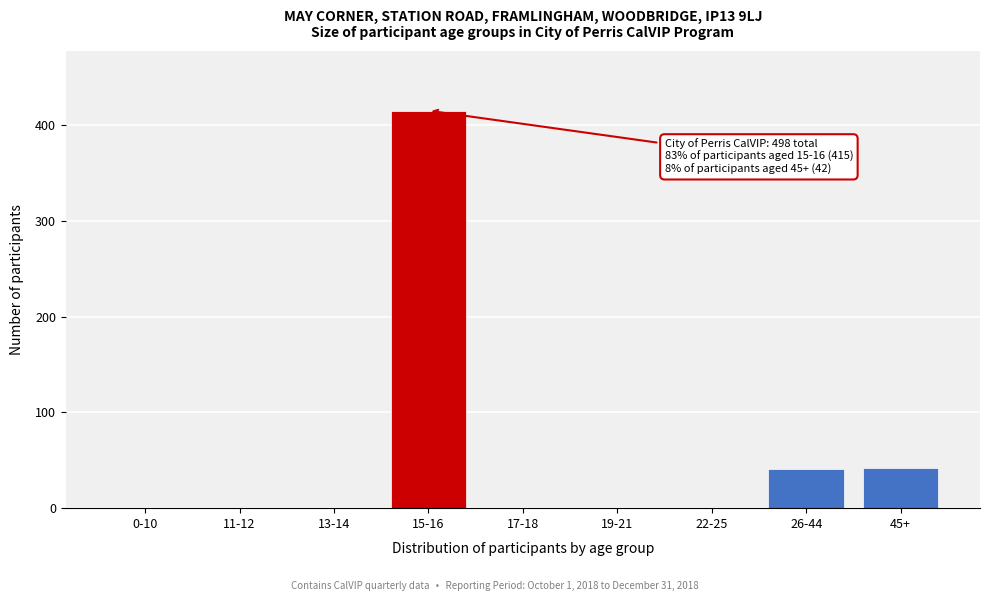

Which has a higher value, 0-10 or 26-44?

26-44